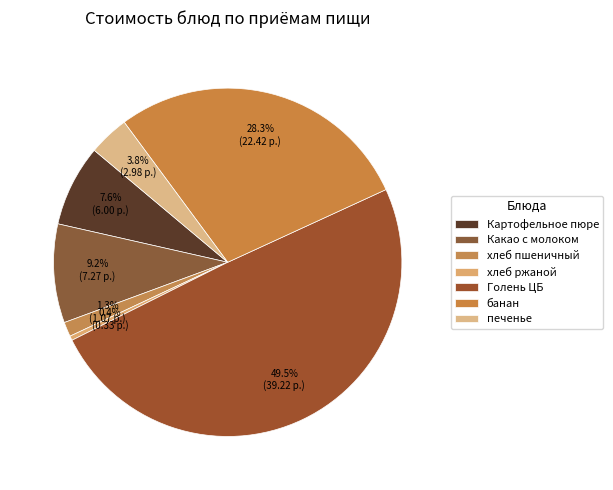

Does Какао с молоком account for over 50% of the chart?

No